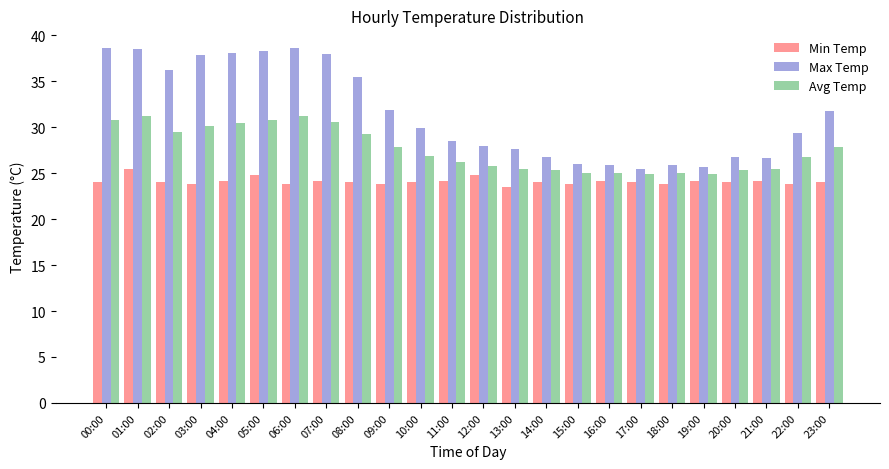

Read the Max Temp value at 00:00.

38.6